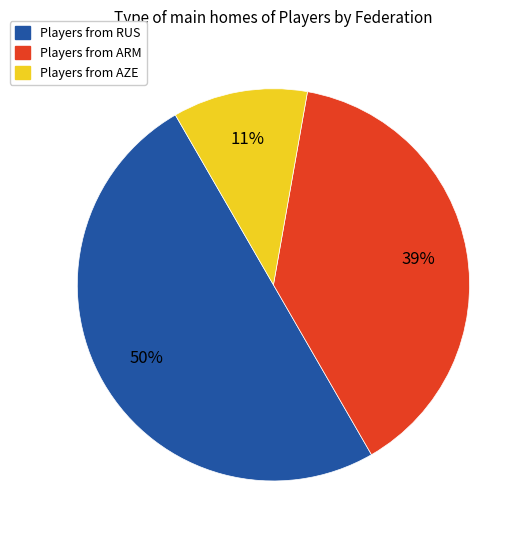

To the nearest percent, what is the difference between the largest and smallest slice percentages?

39%